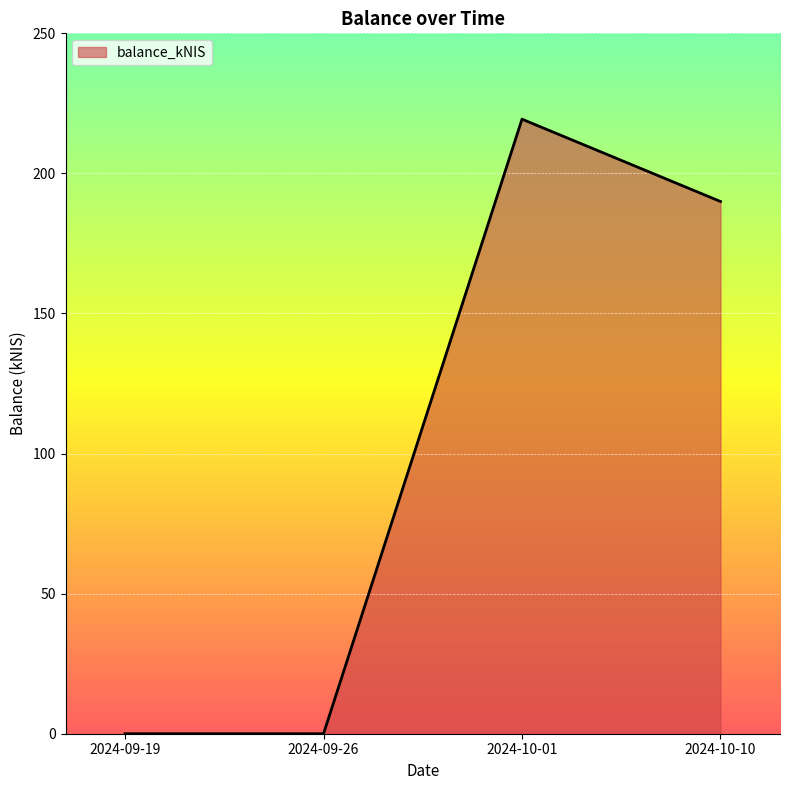

How many values are below 189?

2